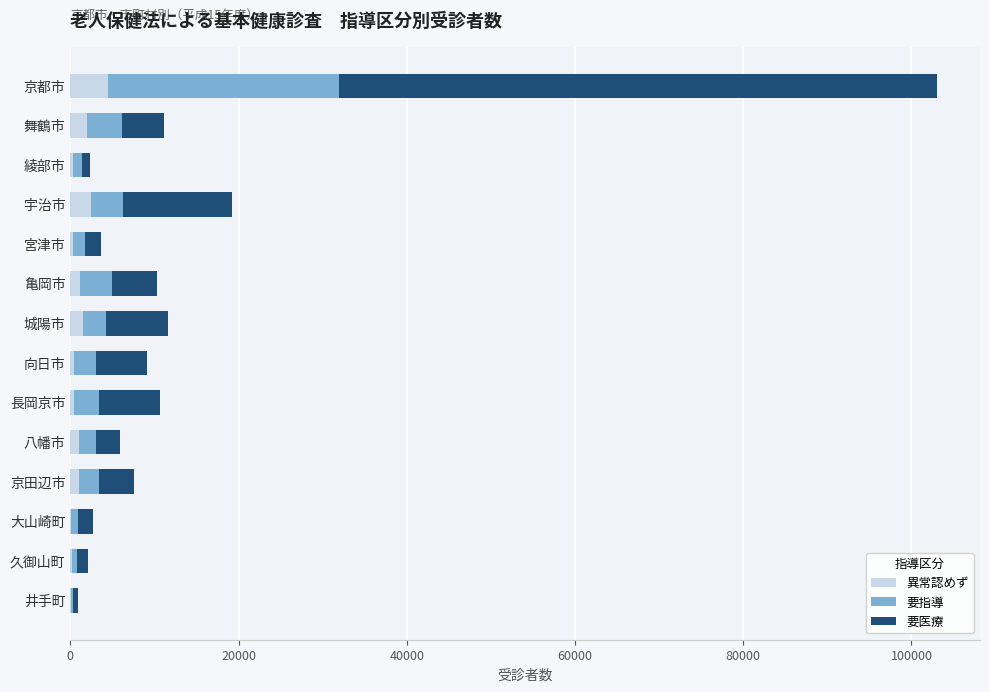

At which category is the sum across all series the highest?

京都市